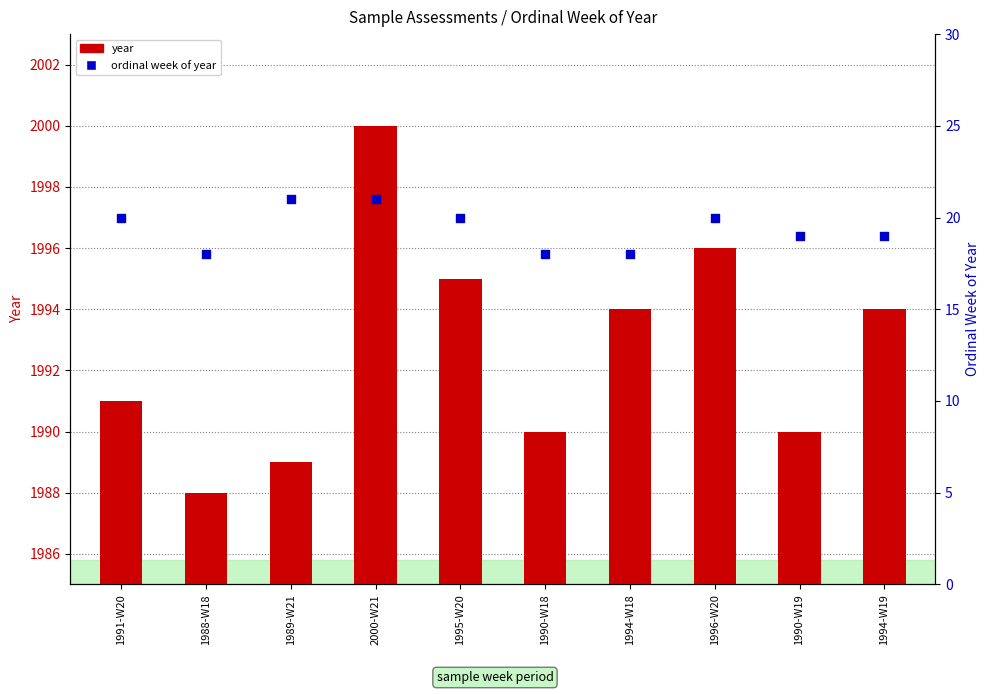

At which category is the sum across all series the highest?

2000-W21